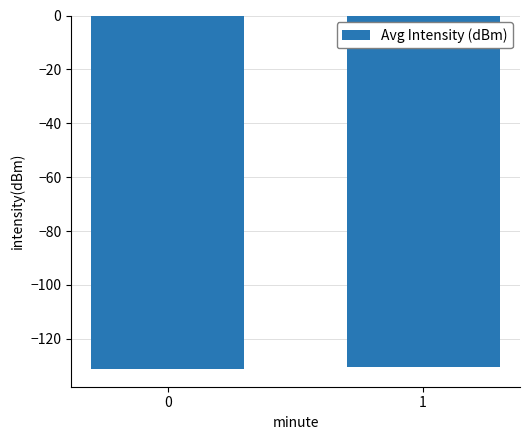

How many bars are there in total?

2